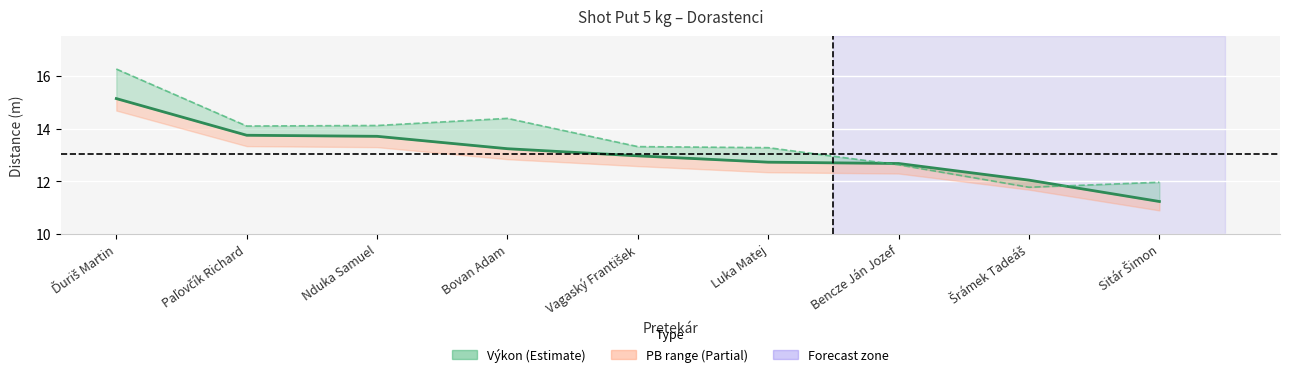

What position from the right is Nduka Samuel?

7